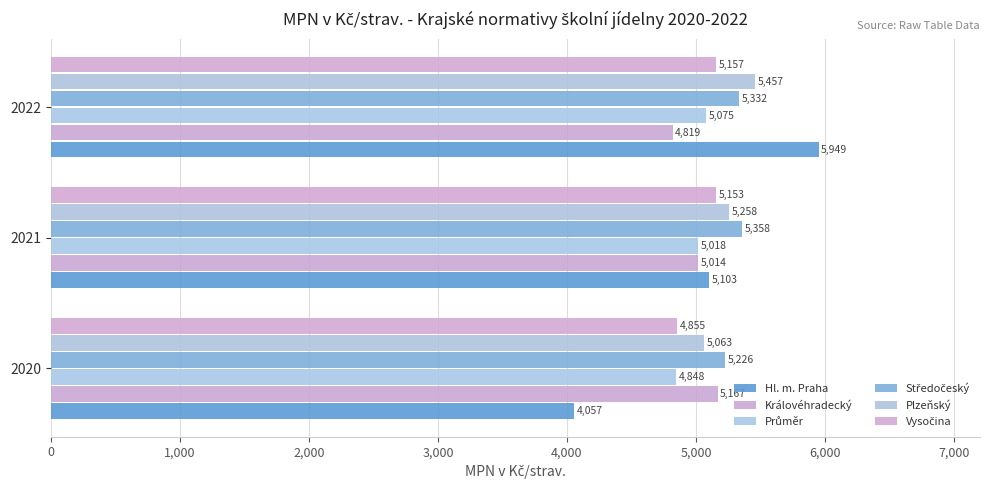

Count the number of data series in this chart.

6